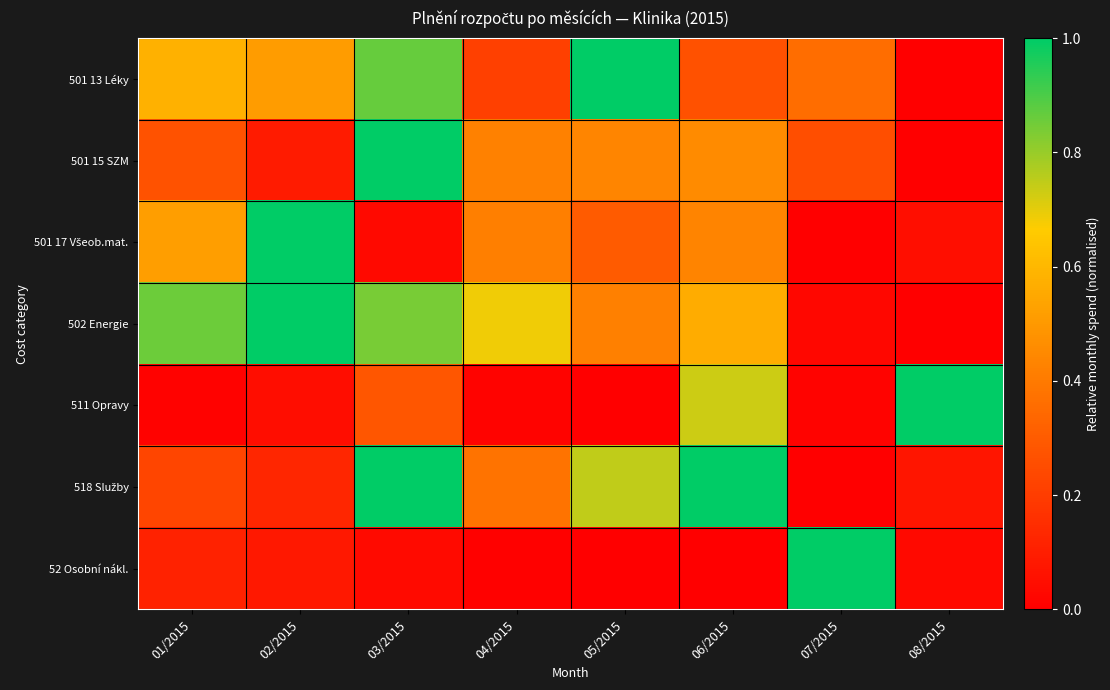

At 02/2015, list the series in order from smallest to largest.

511 Opravy, 52 Osobní nákl., 501 15 SZM, 518 Služby, 501 13 Léky, 501 17 Všeob.mat., 502 Energie